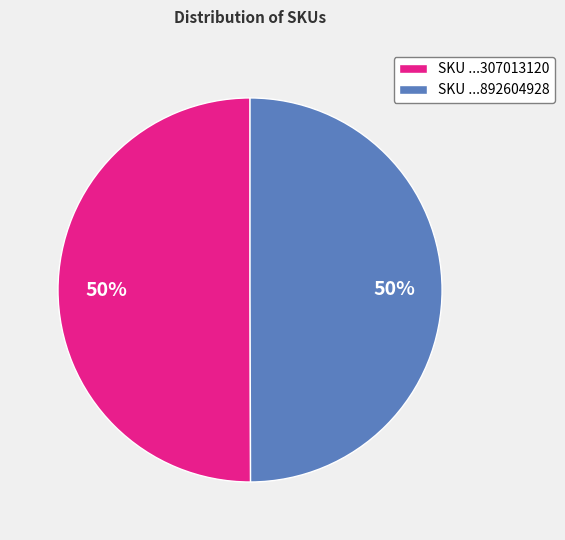

Do SKU ...892604928 and SKU ...307013120 together represent more than half of the pie?

Yes